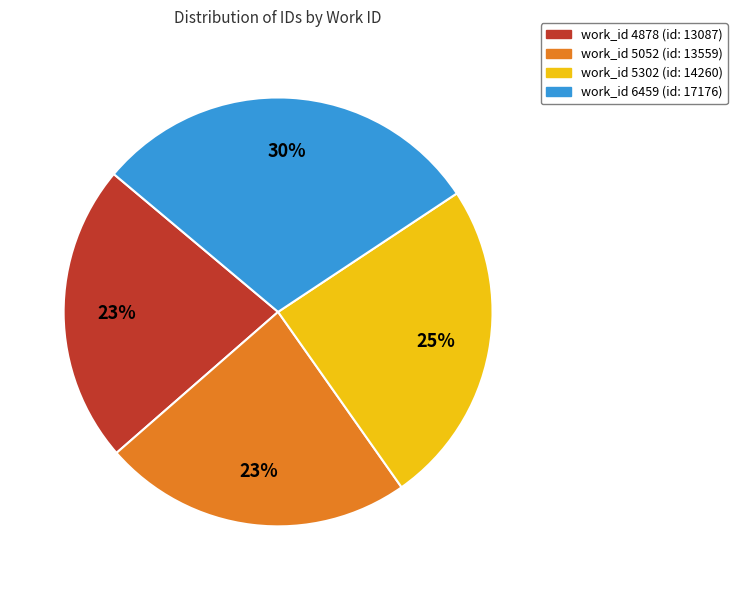

To the nearest percent, what is the difference between the largest and smallest slice percentages?

7%